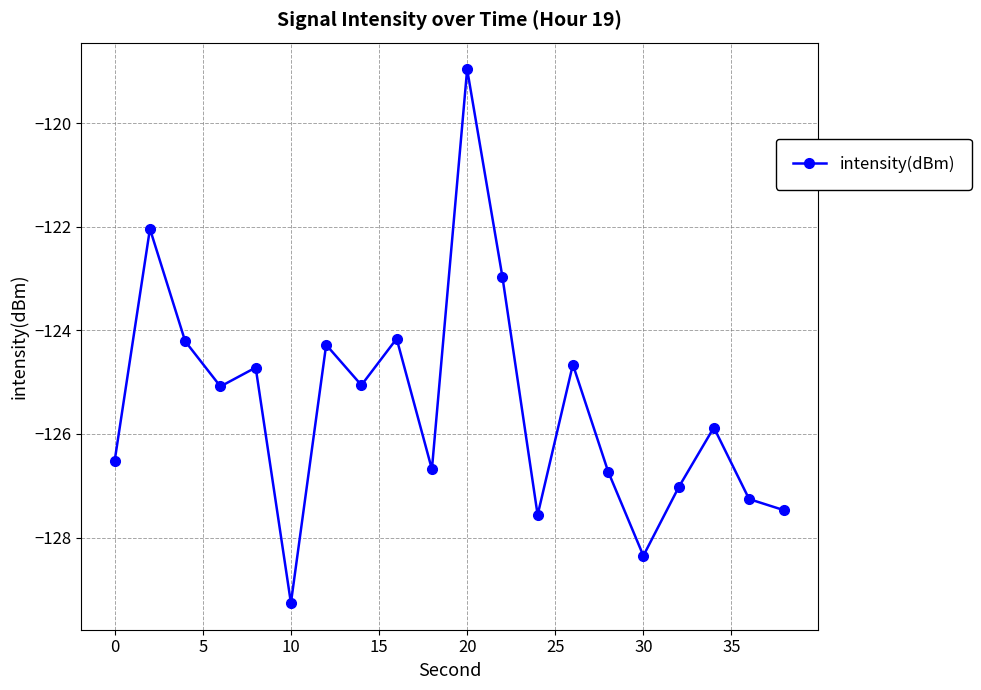

What is the sum of all values?

-2508.9